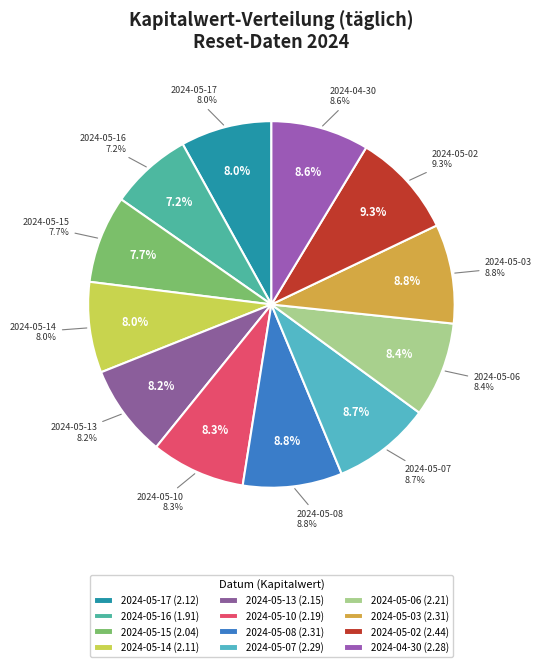

What is the smallest slice in the pie chart?

2024-05-16